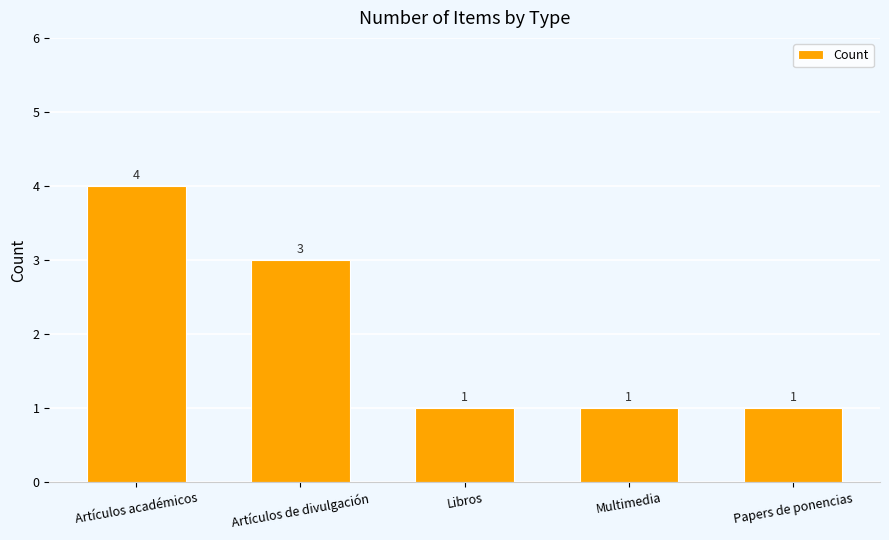

What is the ratio of the value at Artículos académicos to the value at Artículos de divulgación?

1.3